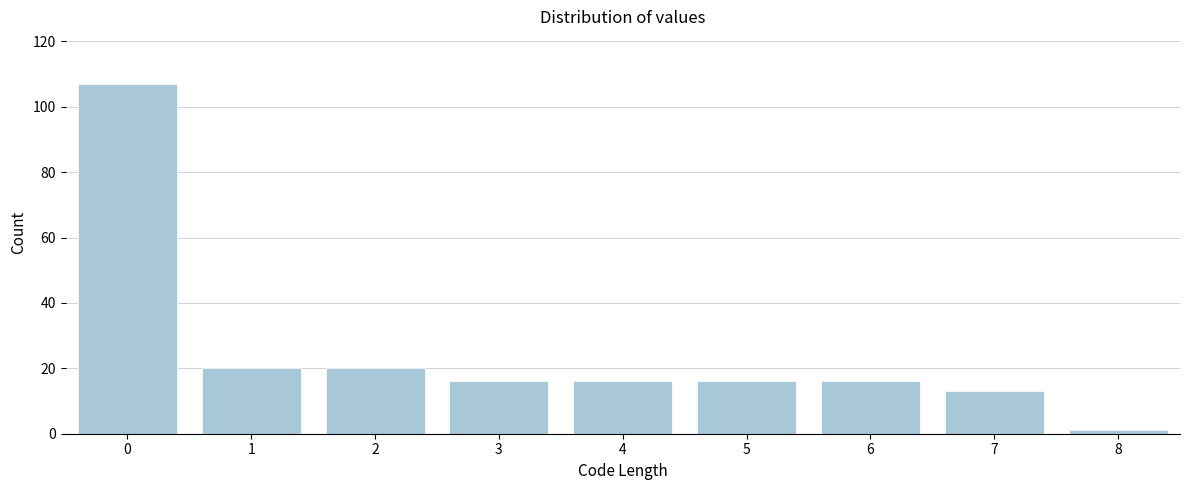

Reading left to right, what are all the values shown in this chart?

107	20	20	16	16	16	16	13	1